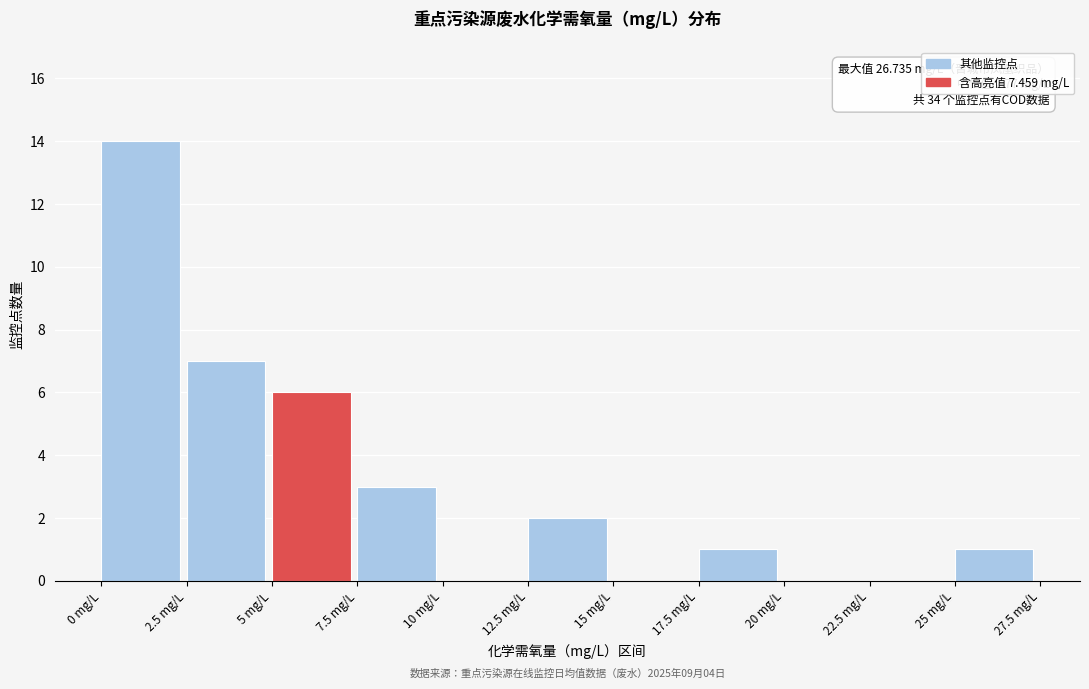

Which range on the x-axis has the tallest bar?

0.0 to 2.5